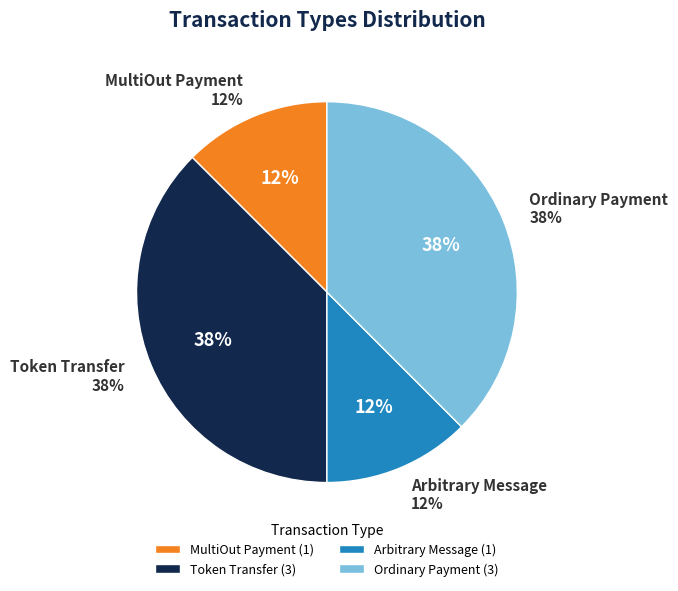

What is the largest slice in the pie chart?

Ordinary Payment